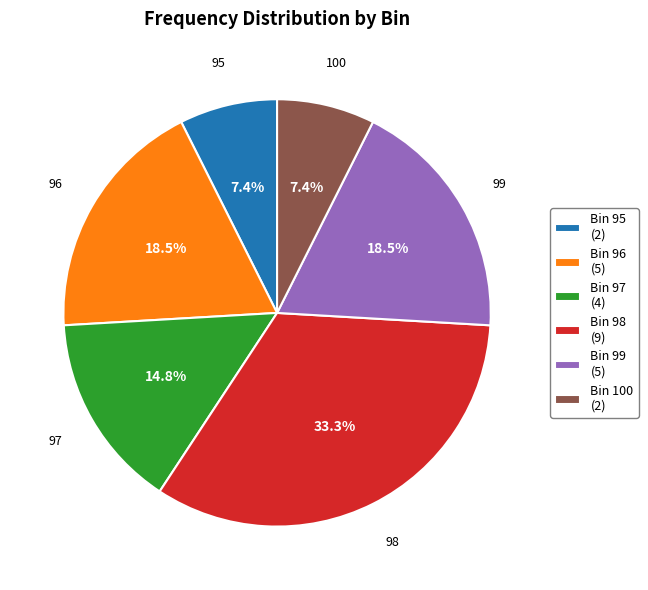

What percentage do 99 and 96 together represent?

37.0%